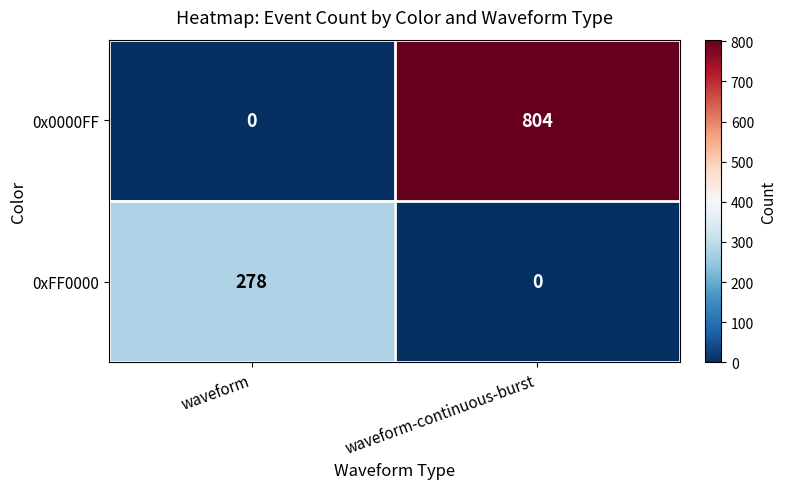

Reading left to right, list all the values displayed in this chart.

0x0000FF: 0	804
0xFF0000: 278	0